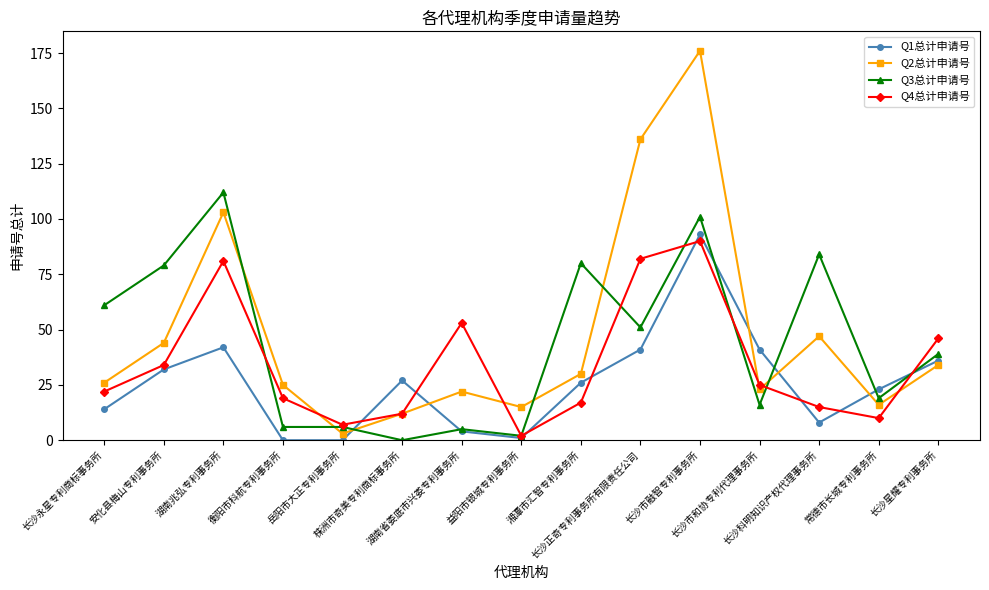

How many lines are shown in the chart?

4